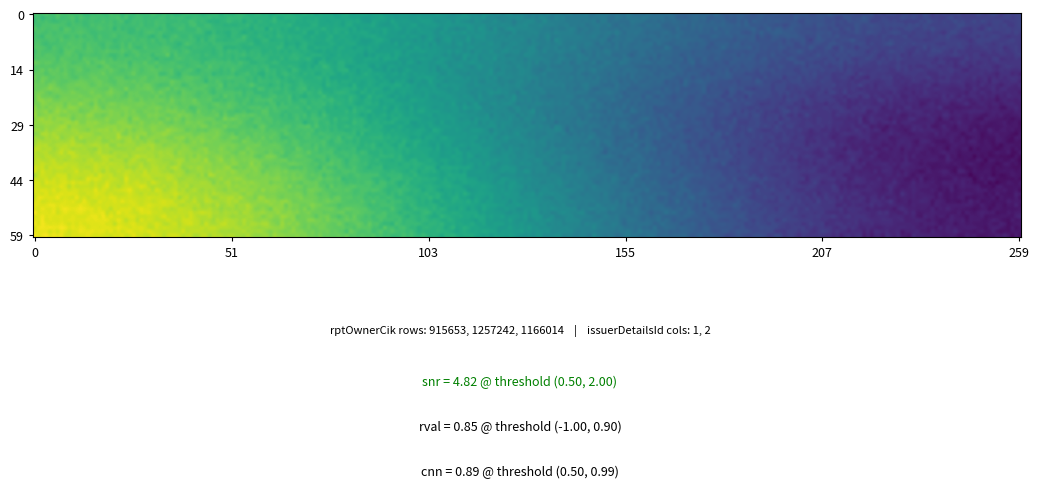

What is the lowest value of the 915653 series?

1